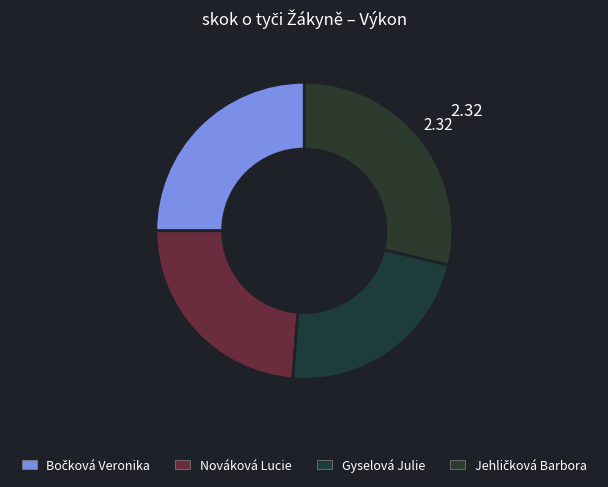

How many slices are in this pie chart?

4